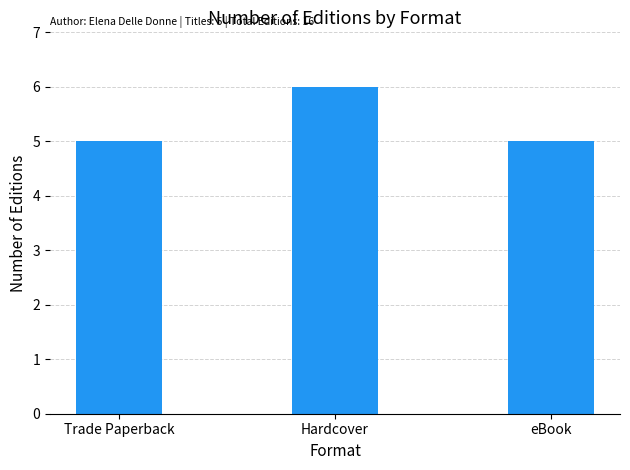

Reading left to right, list all the values displayed in this chart.

5	6	5